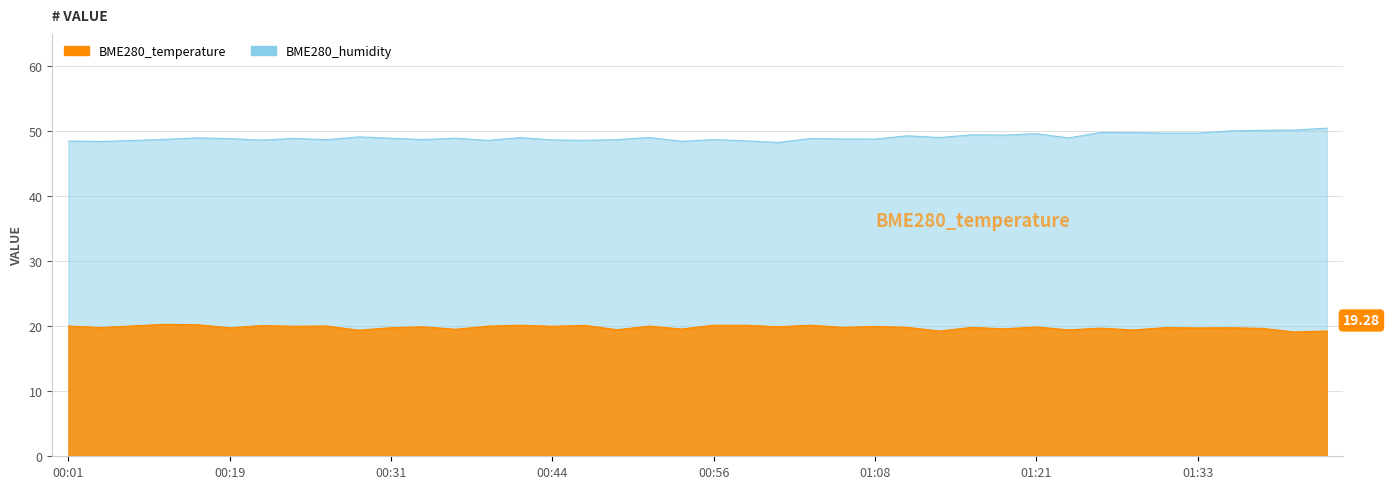

What is the label of the 25th point from the right?

00:44